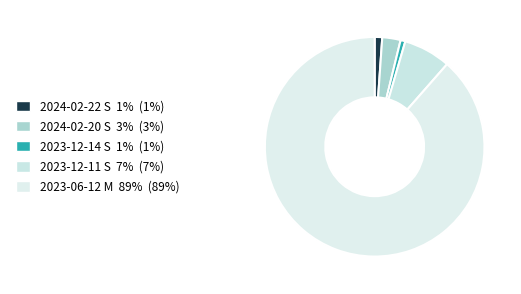

To the nearest percent, what is the combined percentage of 2023-12-11 S and 2024-02-22 S?

8%